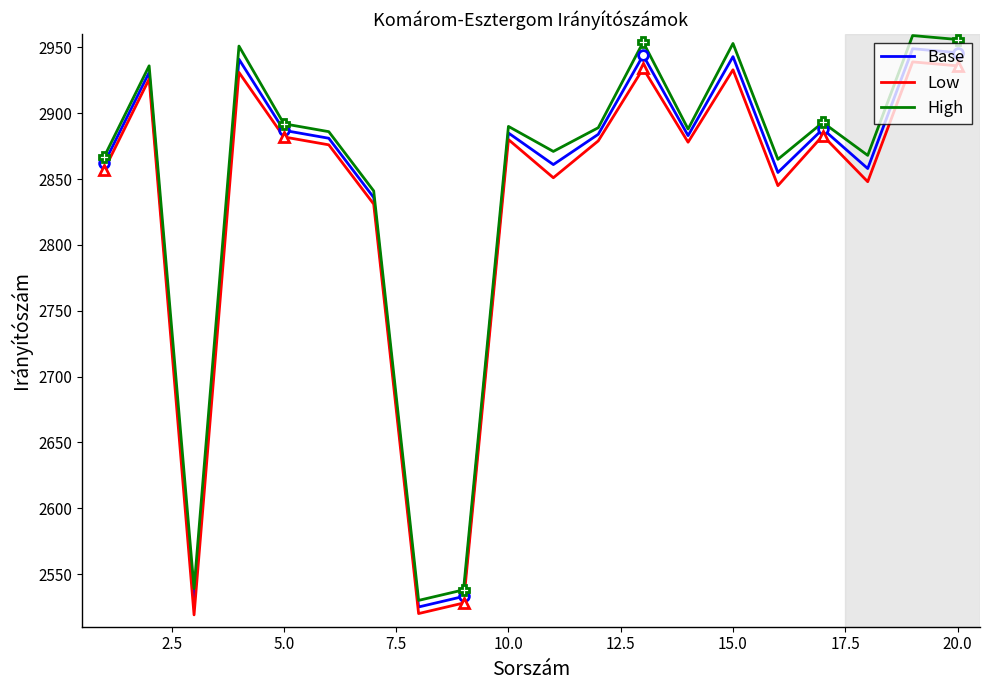

True or false: Low and High cross at least once.

False